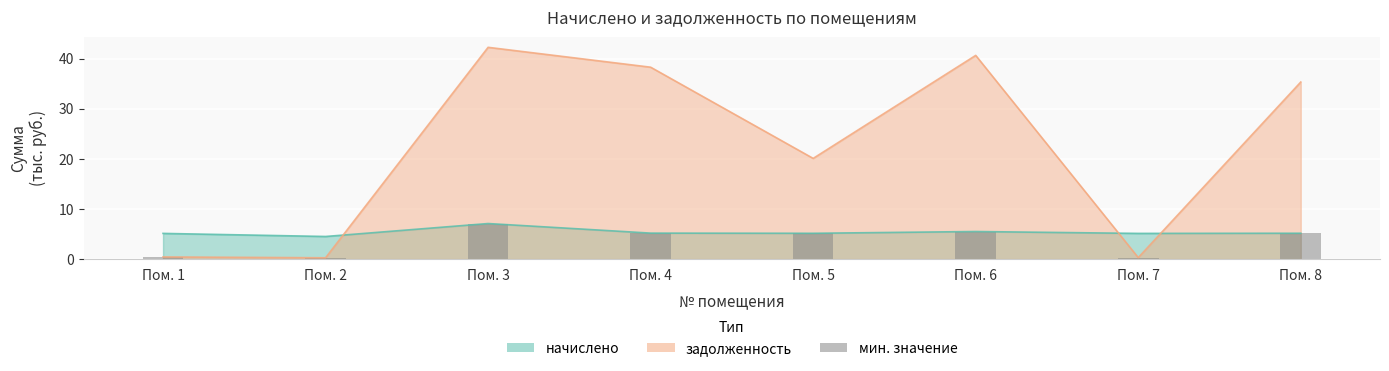

Is it true that the value at Пом. 2 is 0.3?

True